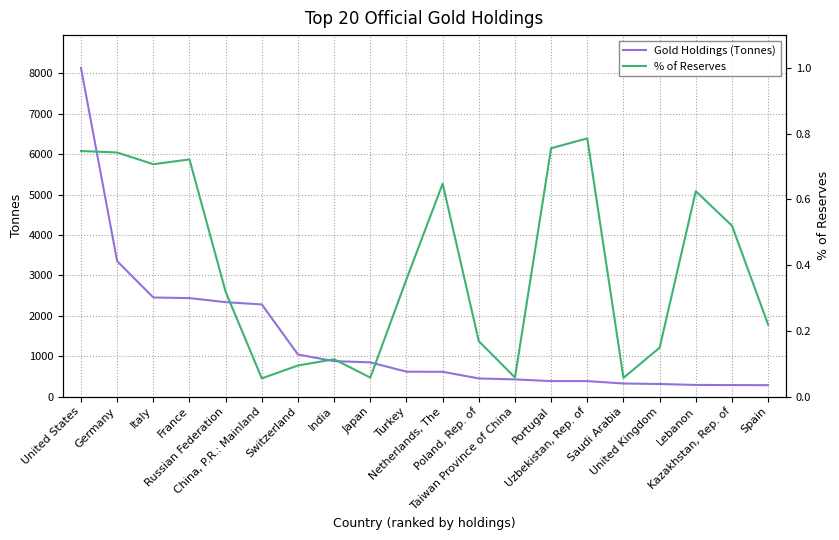

The value of % of Reserves at Saudi Arabia is 0.1. True or false?

False